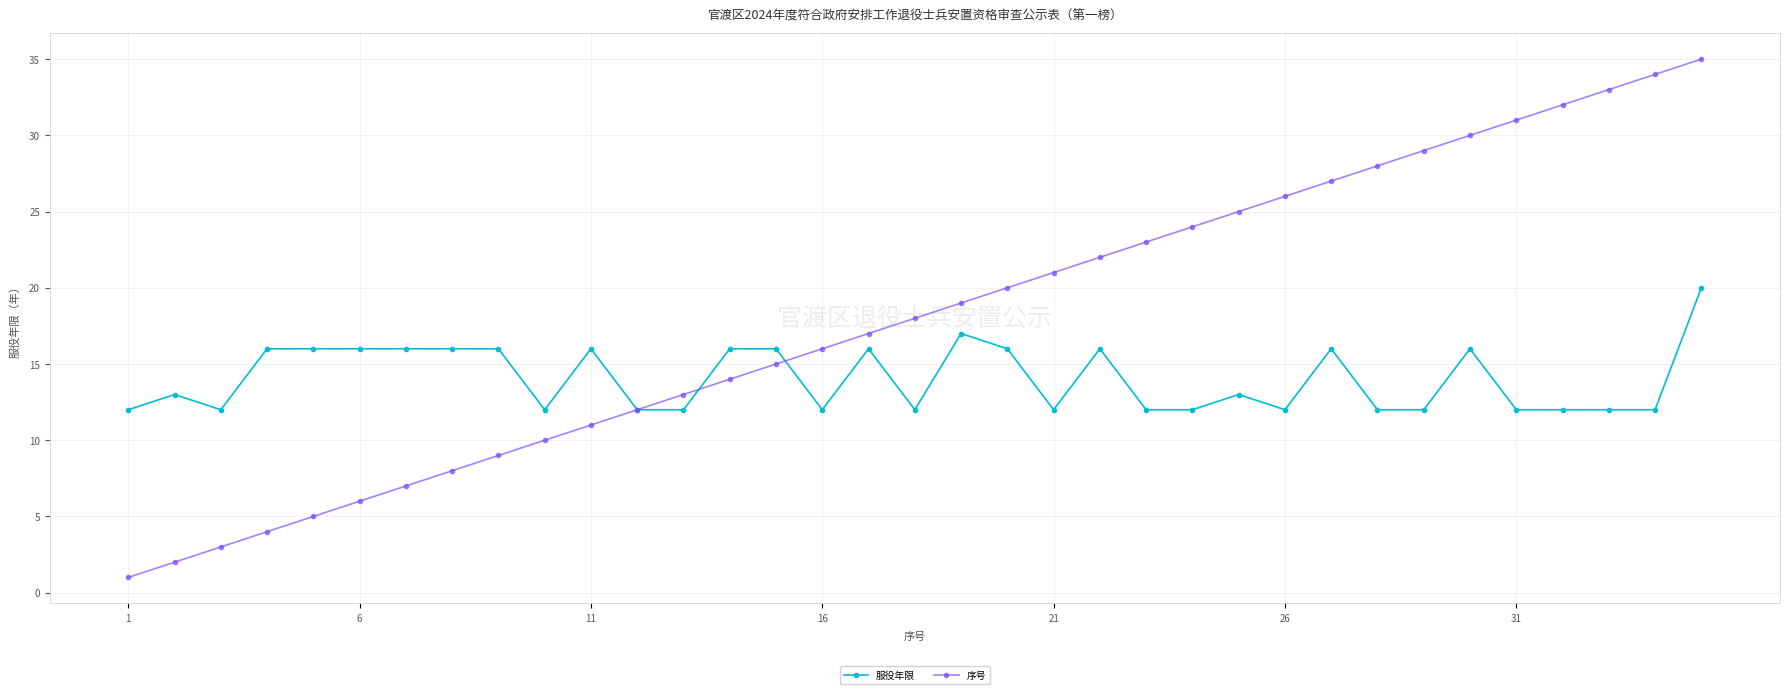

True or false: 服役年限 has more than 0 interior local peaks.

True